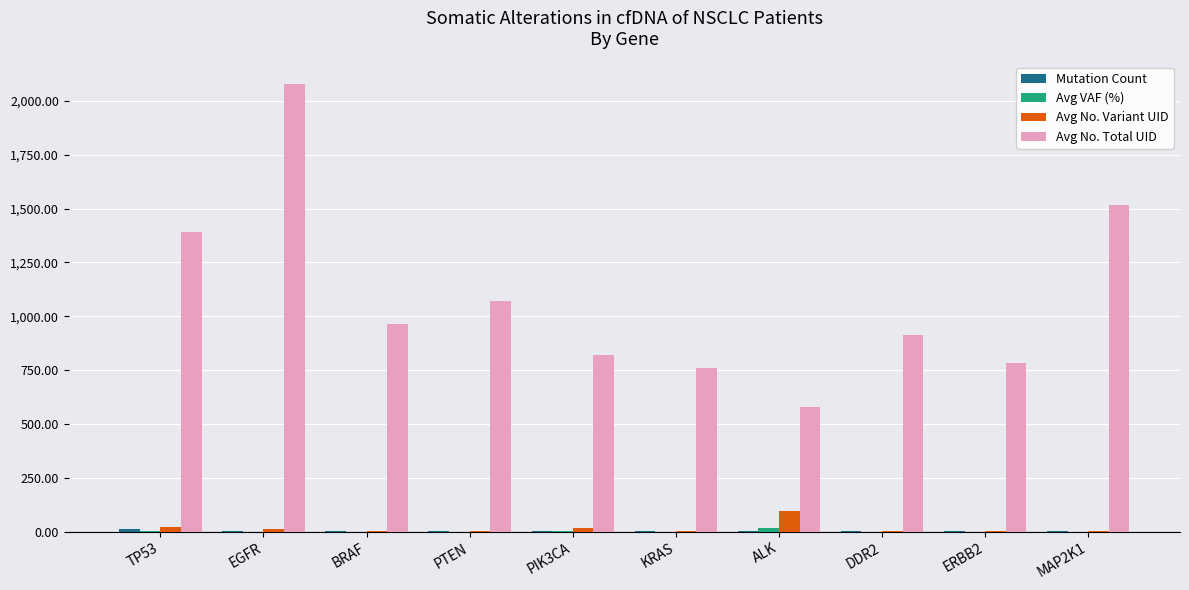

At which category is the sum across all series the highest?

EGFR